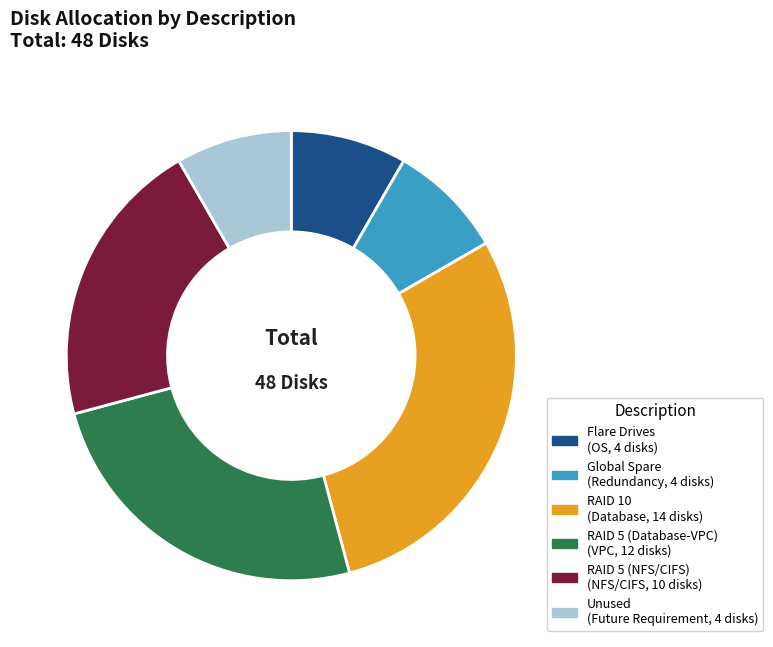

What is the largest slice in the pie chart?

RAID 10